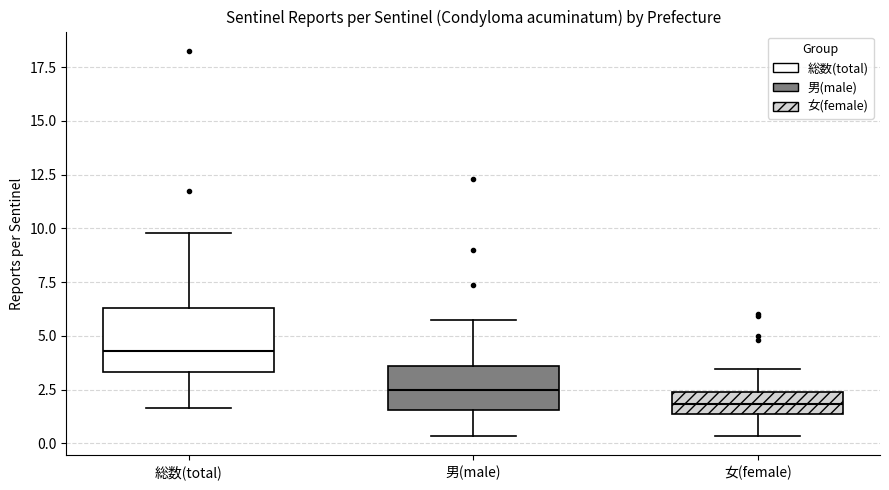

Where is the lower edge of the box for 男(male) on the y-axis? The values are not printed on the chart, so give them approximately, as read against the axis.

1.5